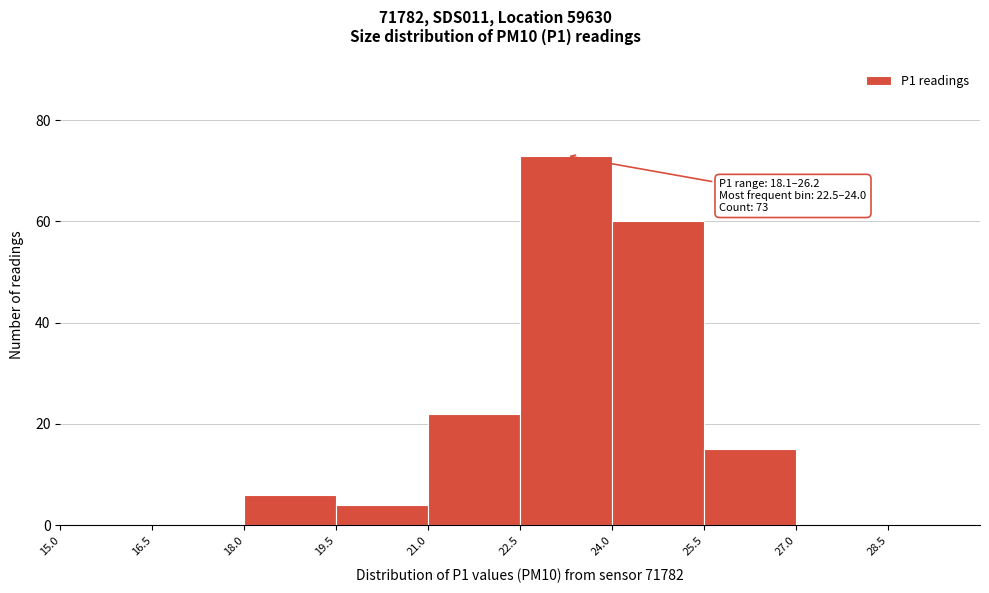

Which range on the x-axis has the tallest bar?

22.5 to 24.0